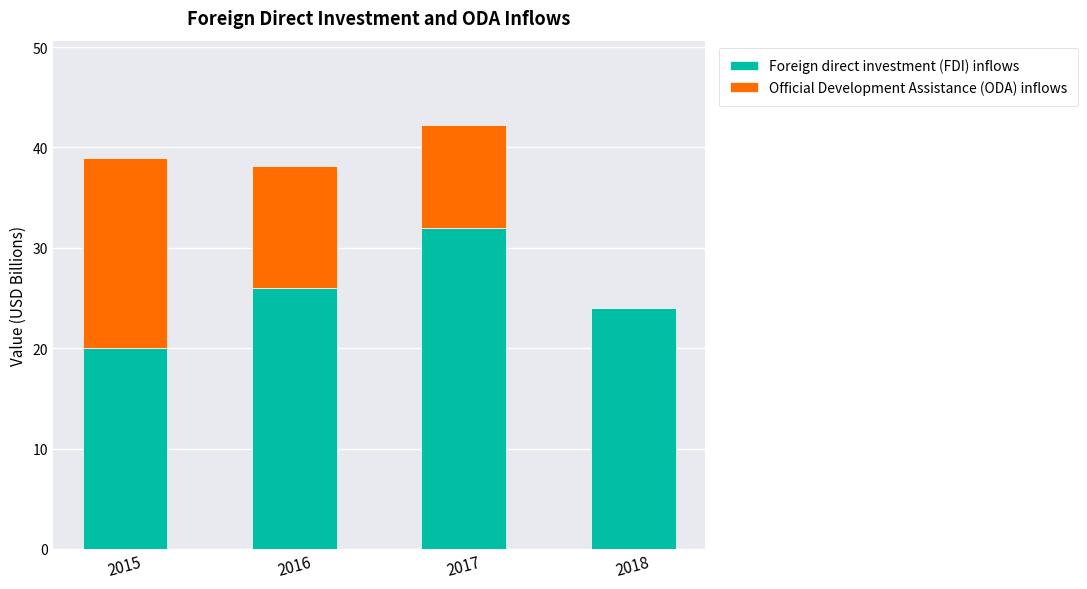

Count the number of categories in the chart.

4